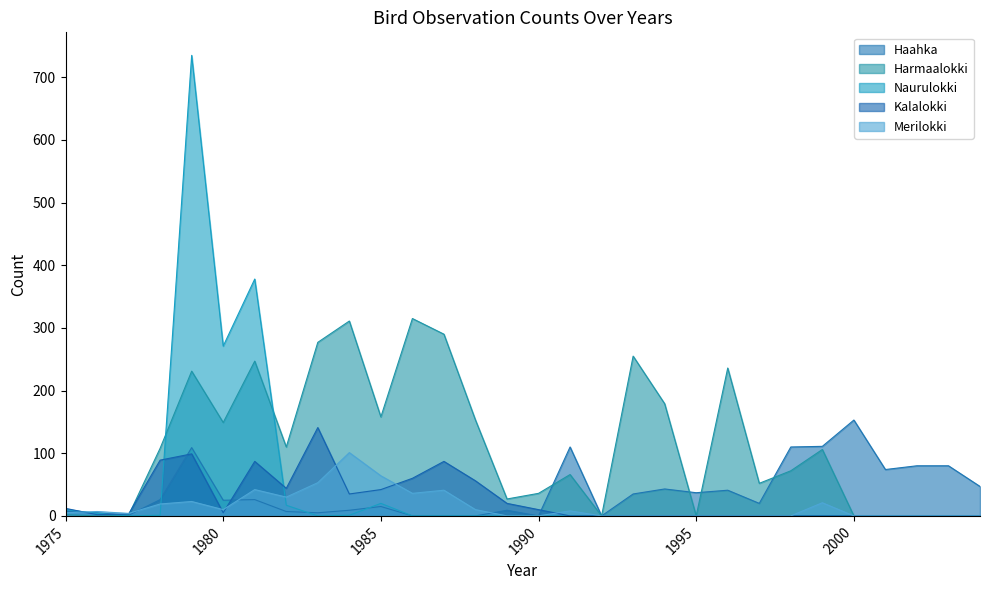

Where does the Haahka series first go above 26?

1979